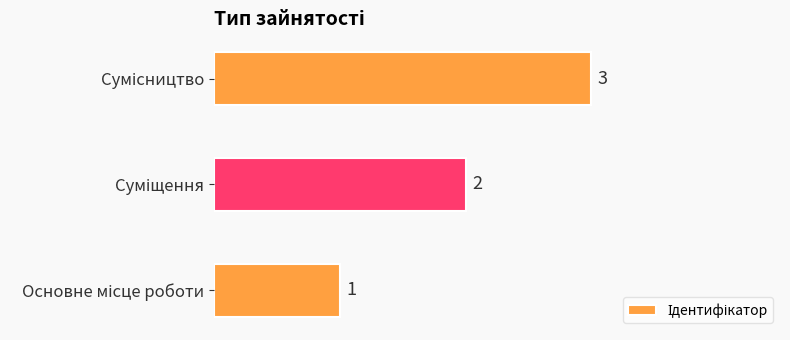

What is the sum of all values?

6